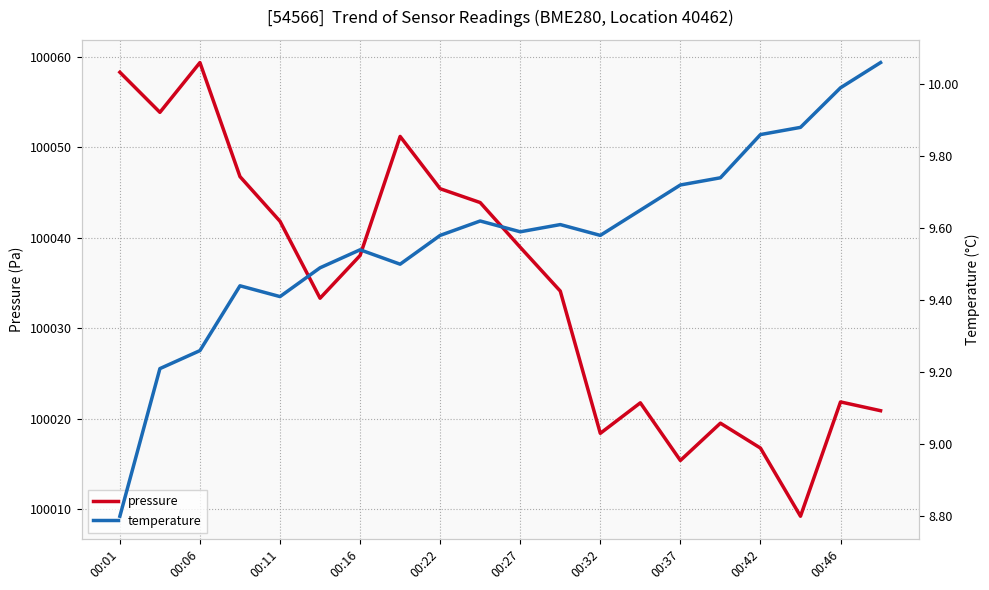

True or false: temperature and pressure cross at least once.

False